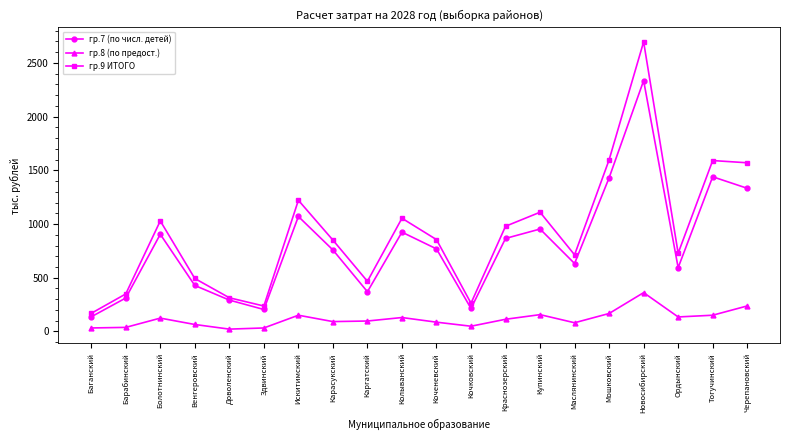

True or false: гр.9 ИТОГО and гр.8 (по предост.) intersect in this chart.

False